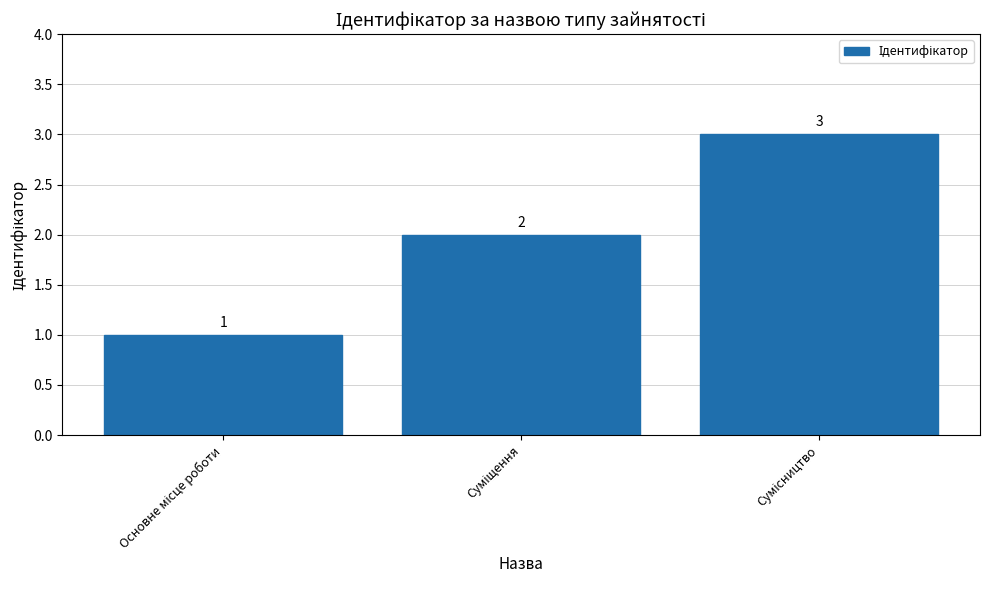

Count the values in the range 1 to 3.

3